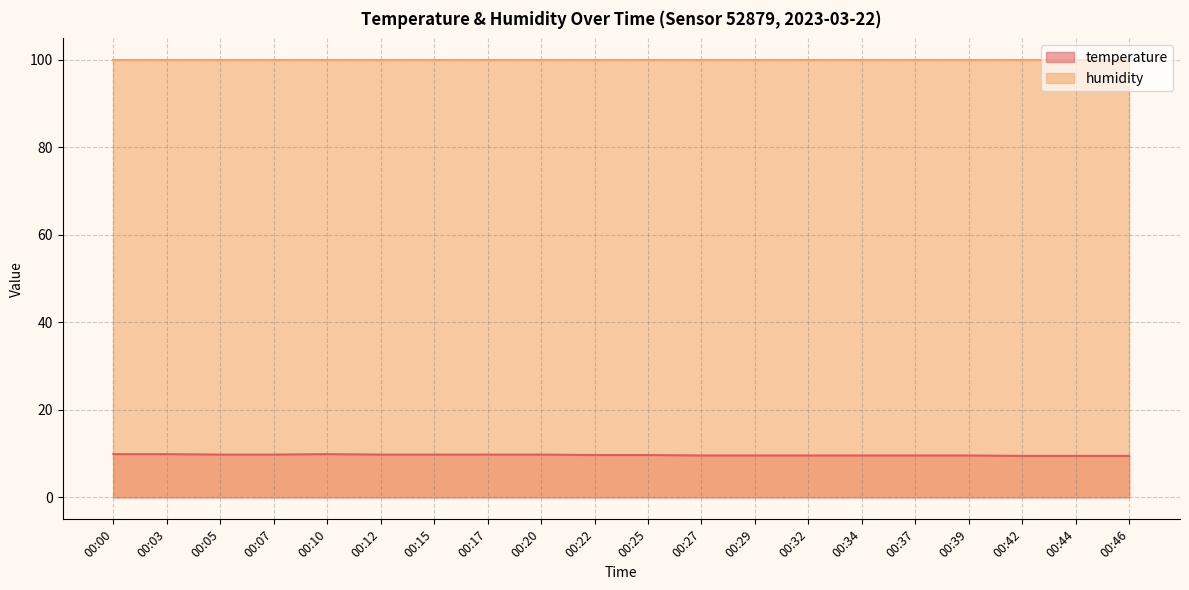

How many values are between 9 and 10?

20